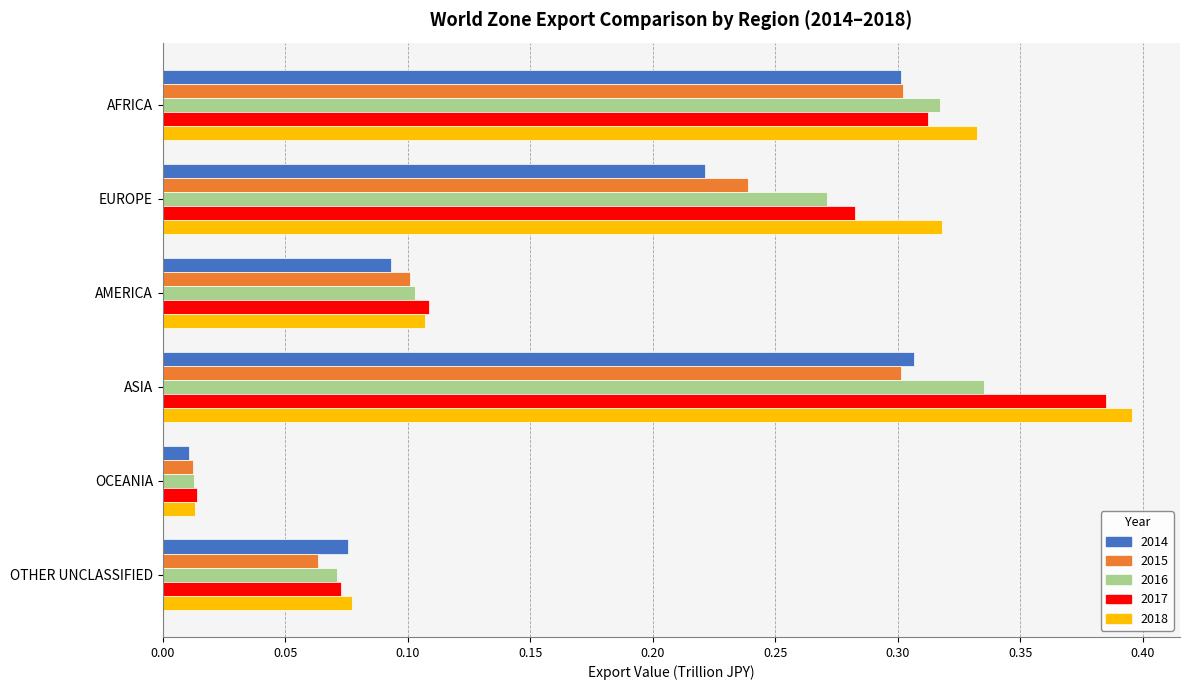

What is the sum of all 2017 values?

1.2